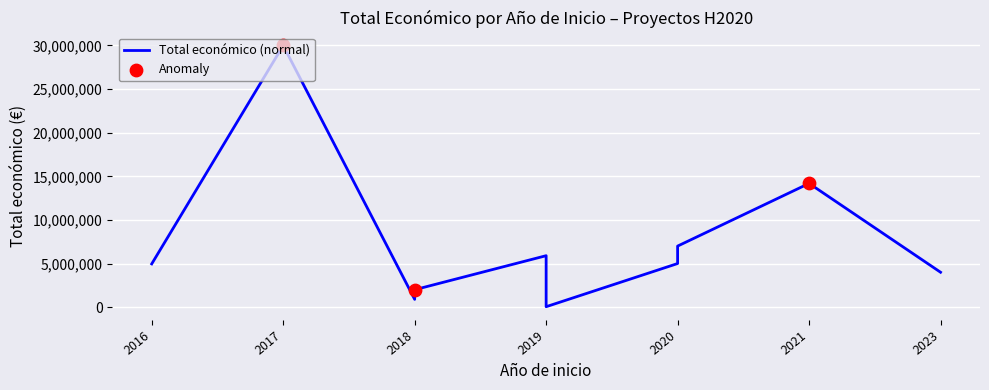

What is the change in value from 2020 to 2019?

+899712